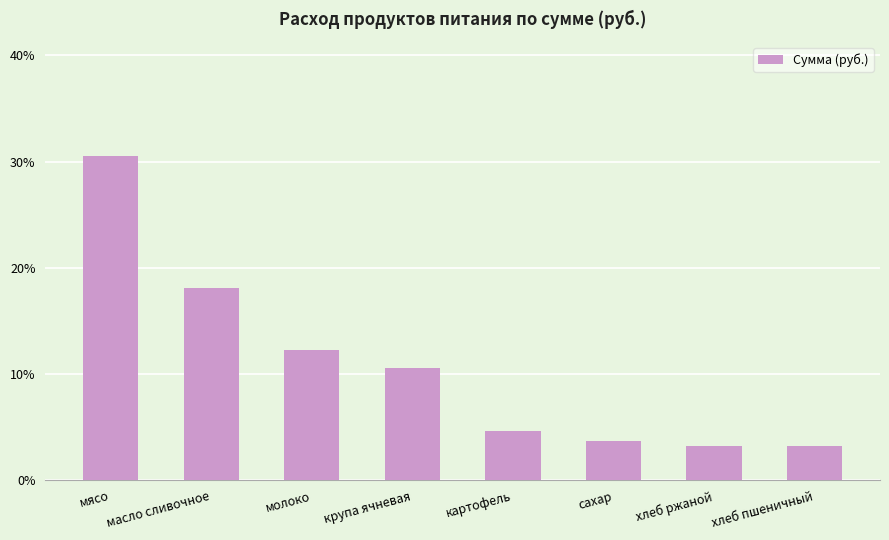

What is the difference between the maximum and minimum values?

27.3